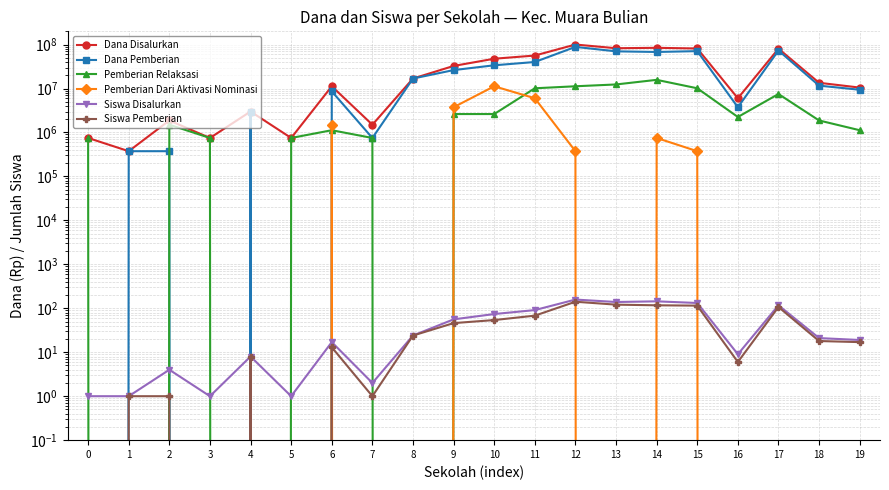

Reading left to right, what are all the values shown in this chart?

Dana Disalurkan: 0=750000	1=375000	2=1875000	3=750000	4=3000000	5=750000	6=11250000	7=1500000	8=16875000	9=32625000	10=47625000	11=56250000	12=100125000	13=82500000	14=84375000	15=81375000	16=6000000	17=80625000	18=13500000	19=10500000
Dana Pemberian: 0=0	1=375000	2=375000	3=0	4=3000000	5=0	6=8625000	7=750000	8=16875000	9=26250000	10=33750000	11=40125000	12=88500000	13=70125000	14=67875000	15=70875000	16=3750000	17=73125000	18=11625000	19=9375000
Pemberian Relaksasi: 0=750000	1=0	2=1500000	3=750000	4=0	5=750000	6=1125000	7=750000	8=0	9=2625000	10=2625000	11=10125000	12=11250000	13=12375000	14=15750000	15=10125000	16=2250000	17=7500000	18=1875000	19=1125000
Pemberian Dari Aktivasi Nominasi: 0=0	1=0	2=0	3=0	4=0	5=0	6=1500000	7=0	8=0	9=3750000	10=11250000	11=6000000	12=375000	13=0	14=750000	15=375000	16=0	17=0	18=0	19=0
Siswa Disalurkan: 0=1	1=1	2=4	3=1	4=8	5=1	6=17	7=2	8=24	9=56	10=74	11=91	12=158	13=139	14=144	15=132	16=9	17=117	18=21	19=19
Siswa Pemberian: 0=0	1=1	2=1	3=0	4=8	5=0	6=13	7=1	8=24	9=46	10=54	11=68	12=141	13=121	14=117	15=115	16=6	17=107	18=18	19=17